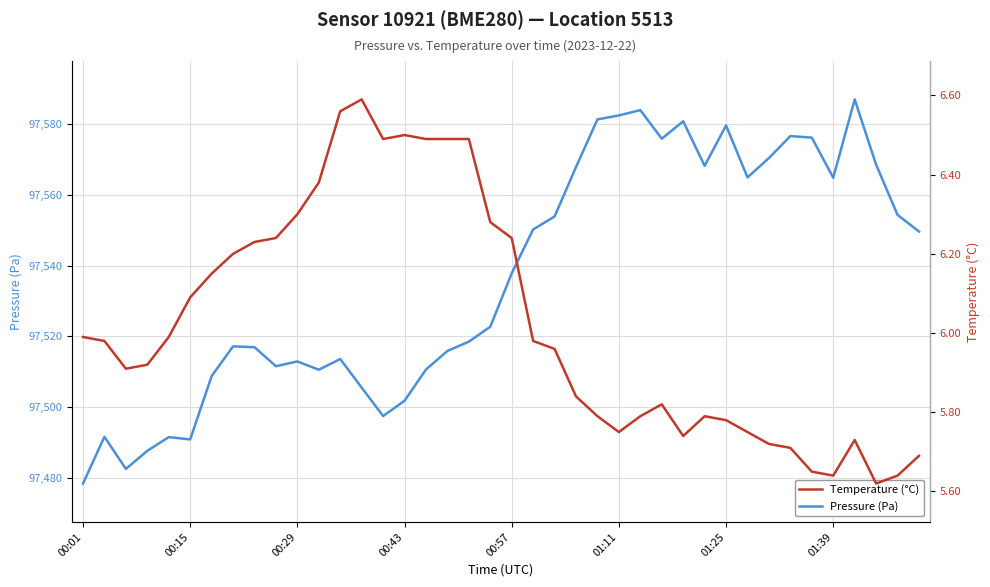

The value of Temperature (°C) at 22 is 6.0. True or false?

True